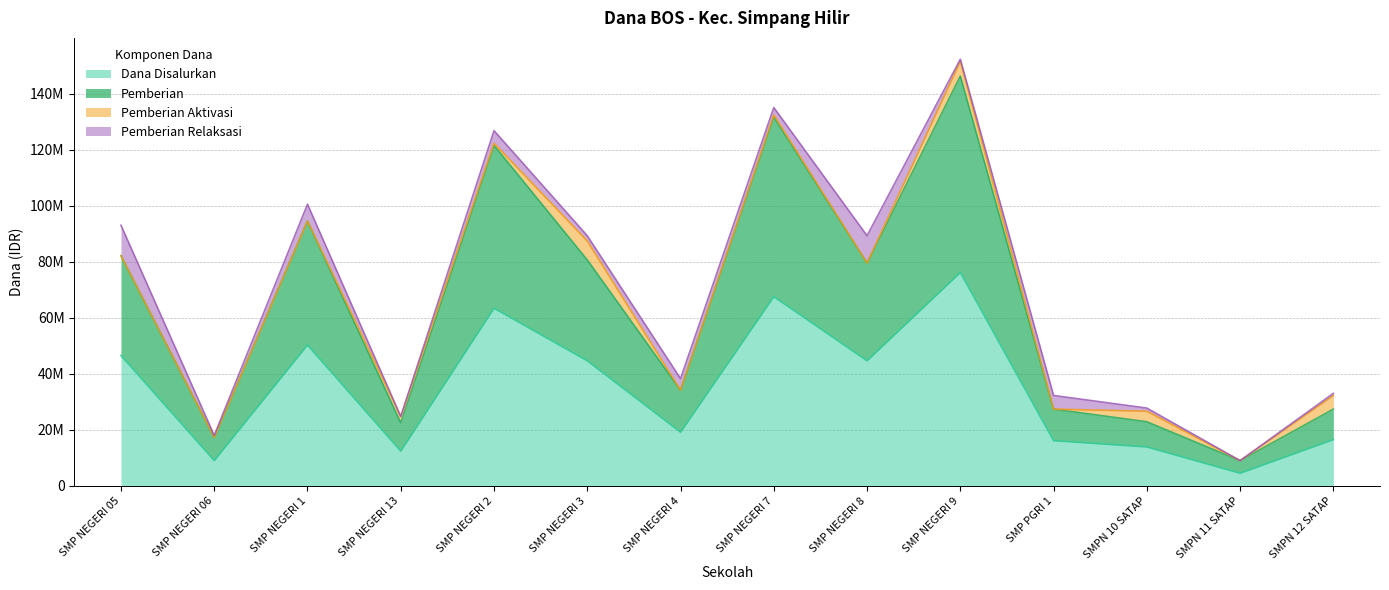

True or false: Pemberian and Dana Disalurkan cross at least once.

False